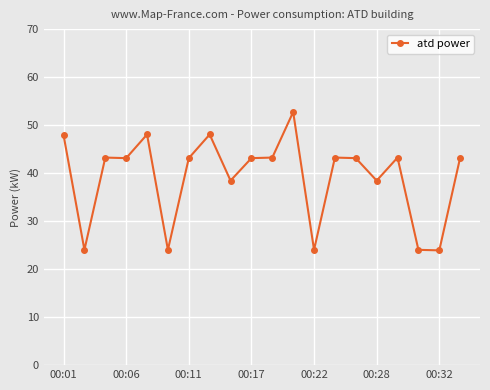

What is the minimum value shown in the chart?

23.9